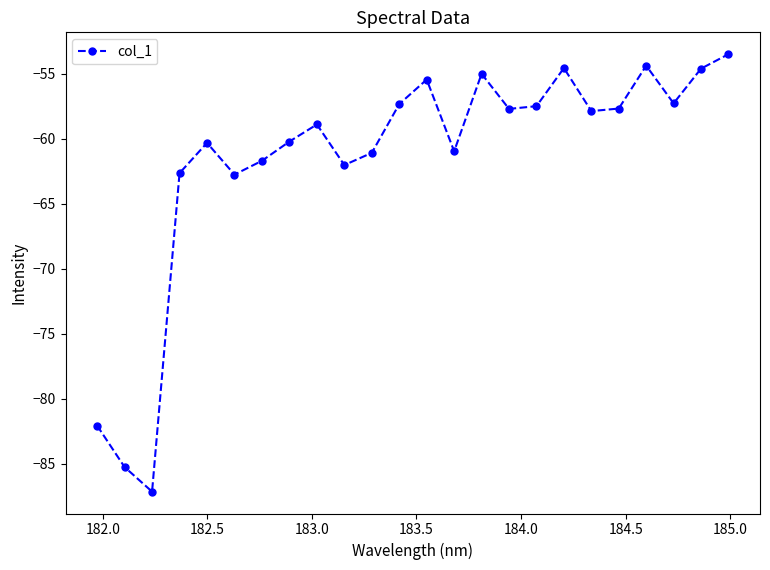

What is the value of the 8th point from the left?

-60.2